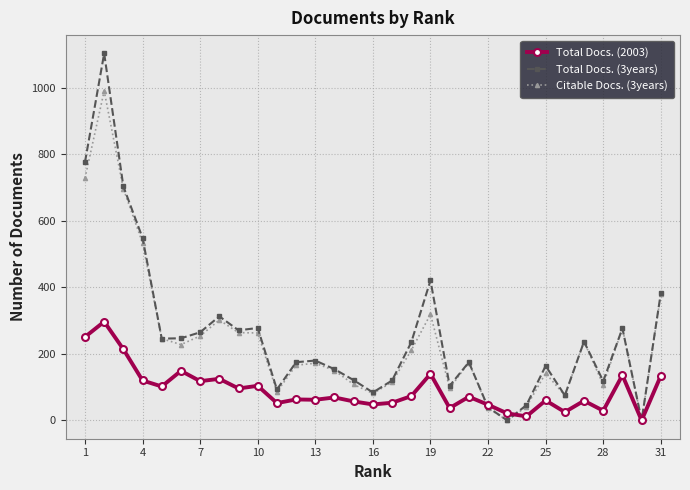

Which series has the largest range (max minus min)?

Total Docs. (3years)